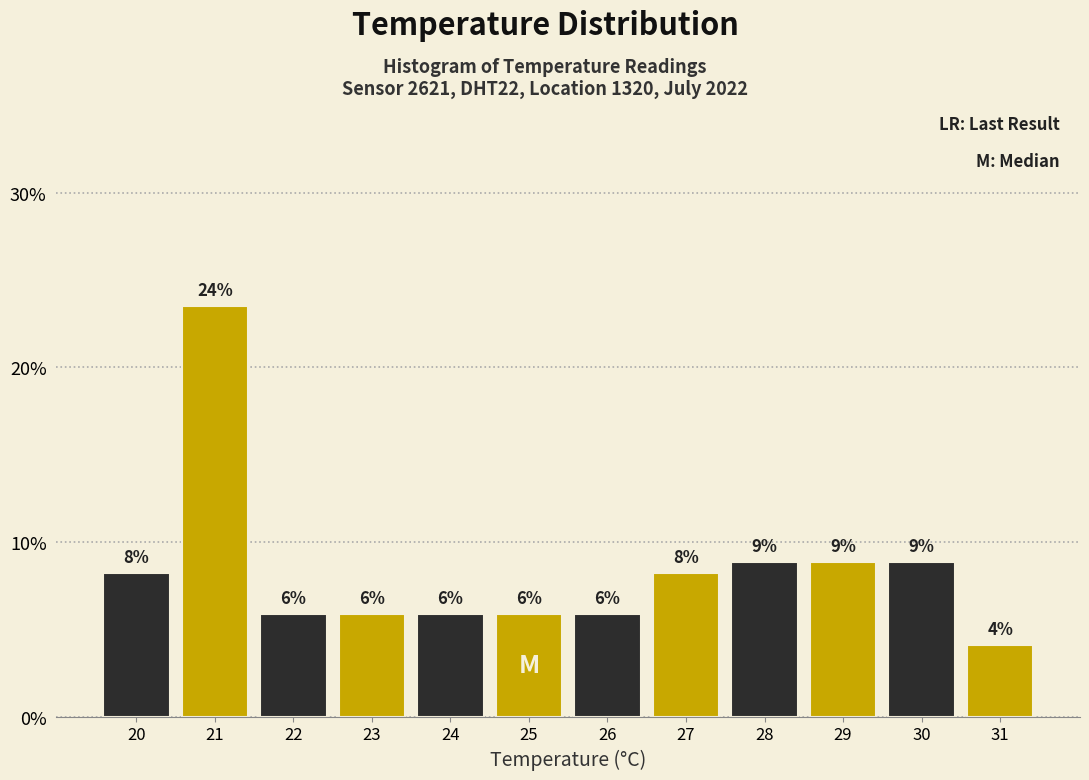

How many bars are there in total?

12